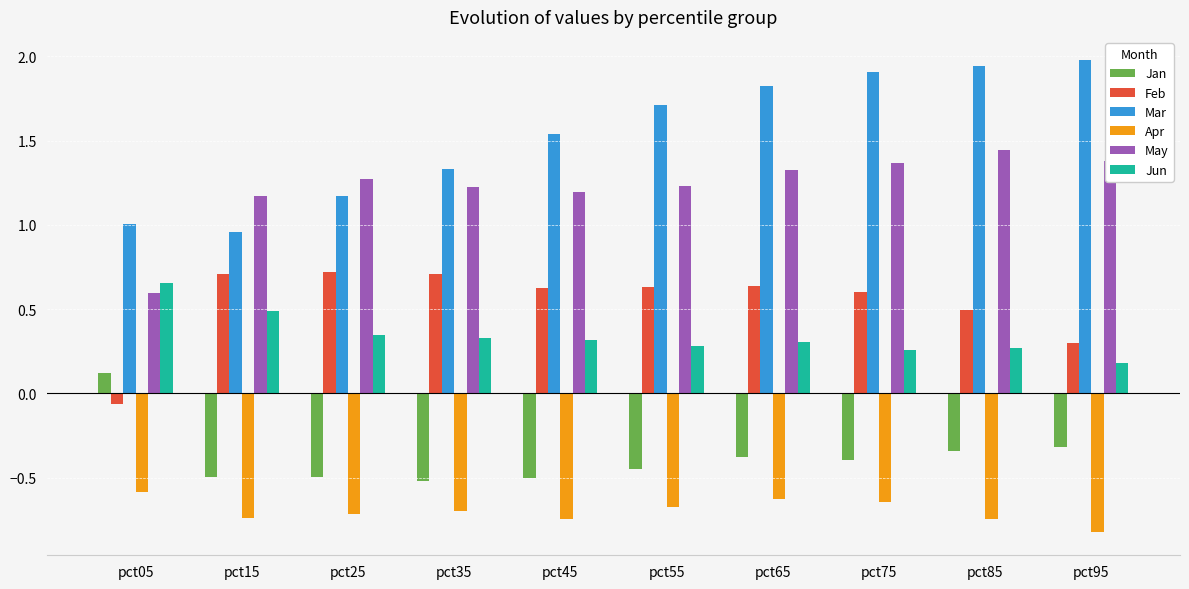

At which label does Jun reach its peak?

pct05